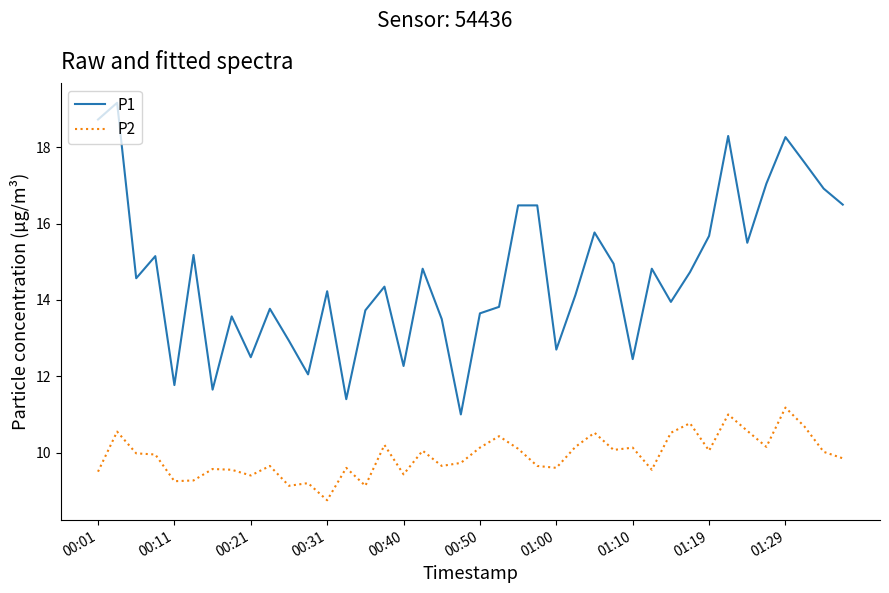

Which series has the widest spread of values?

P1